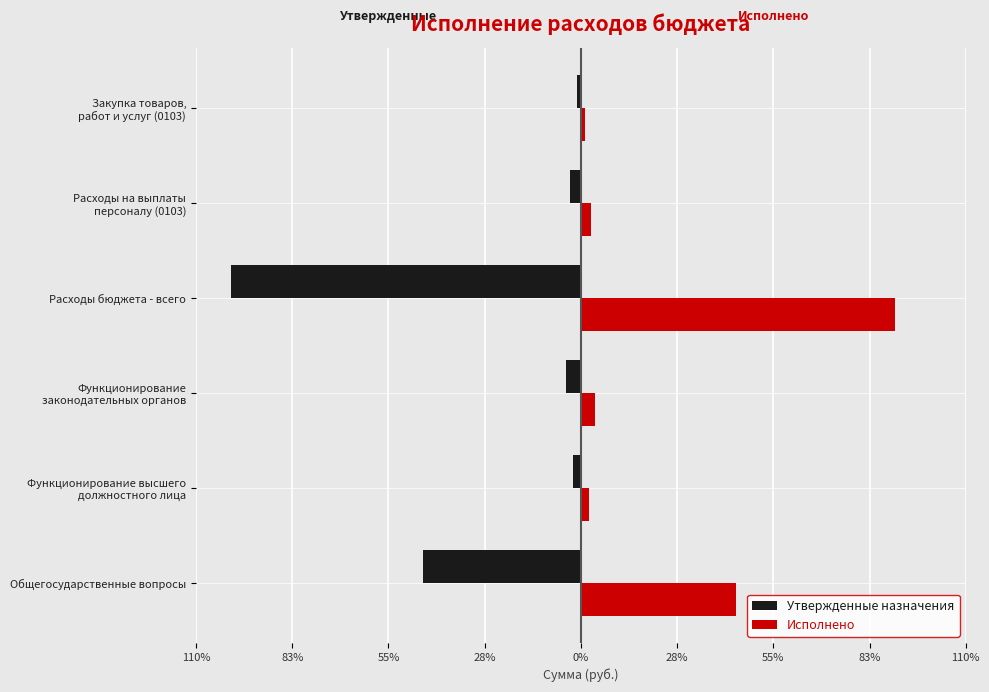

What are all the series names shown in the legend?

Утвержденные назначения, Исполнено